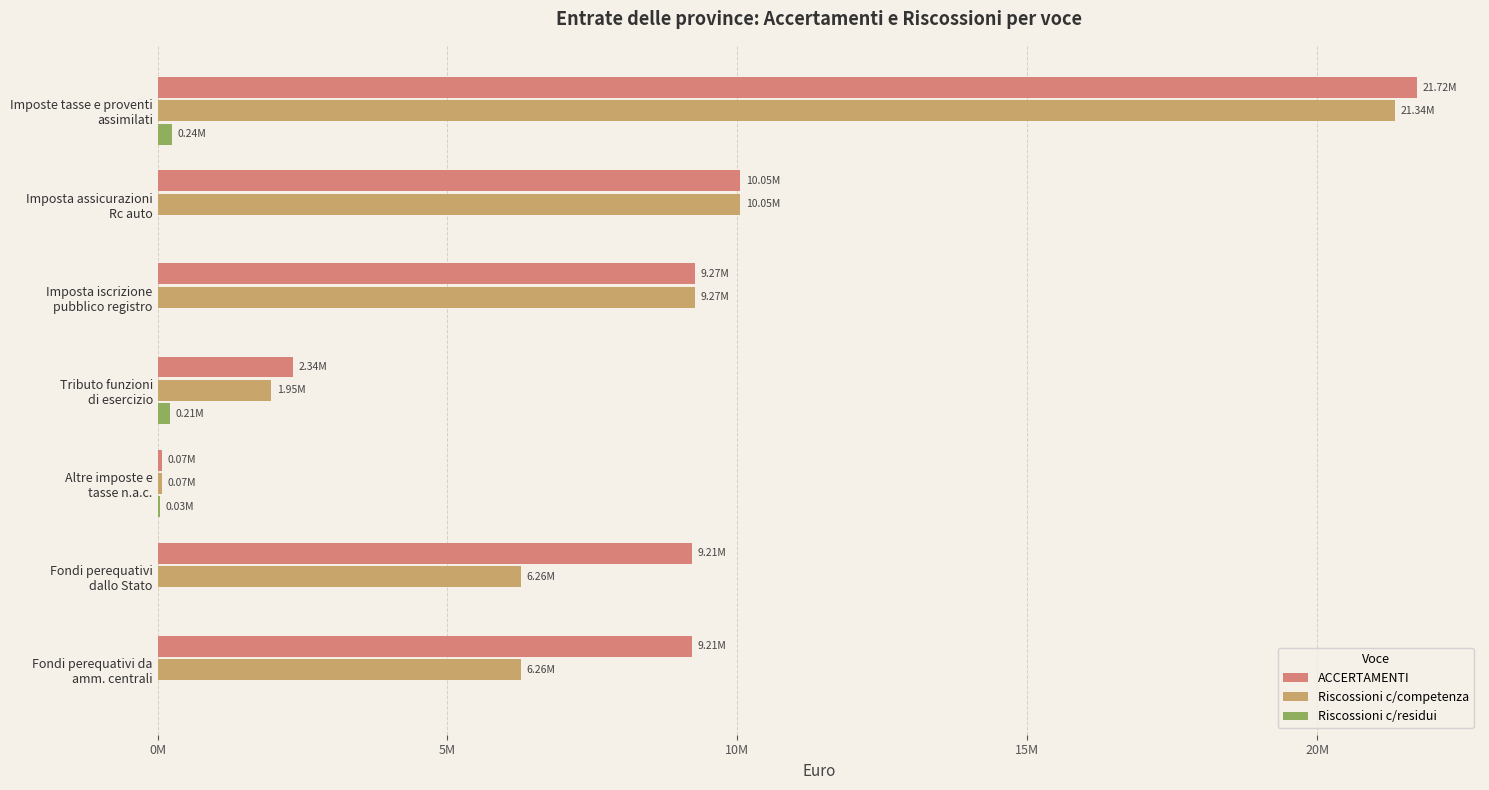

What is the value of the Riscossioni c/residui bar at the 4th from the left?

209390.4